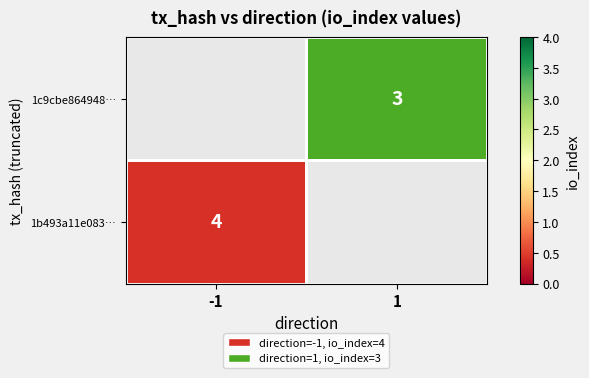

Is it true that 1b493a11e083… equals 2 at -1?

False